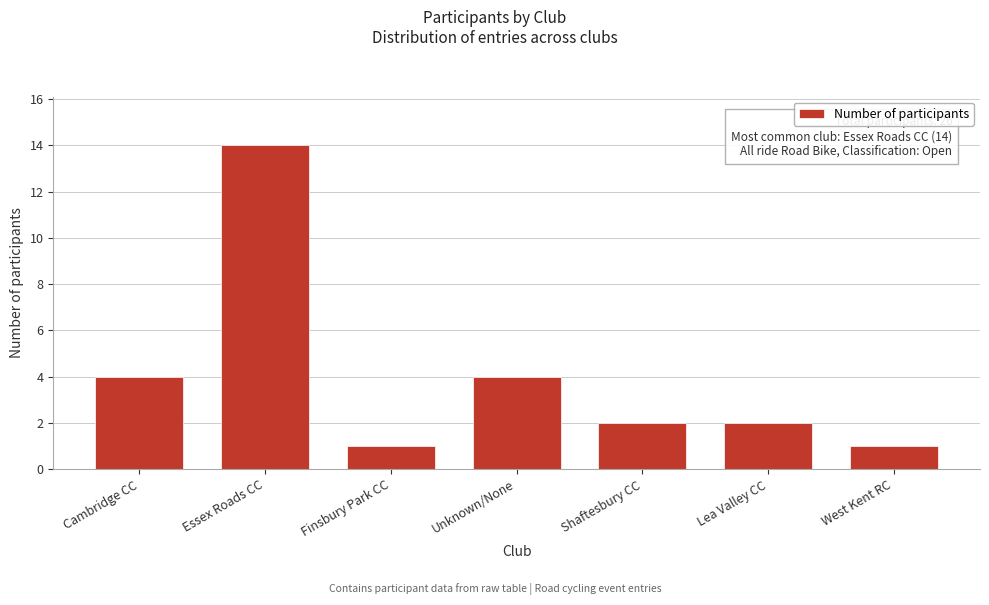

Reading left to right, extract all data points from this chart.

Cambridge CC=4	Essex Roads CC=14	Finsbury Park CC=1	Unknown/None=4	Shaftesbury CC=2	Lea Valley CC=2	West Kent RC=1